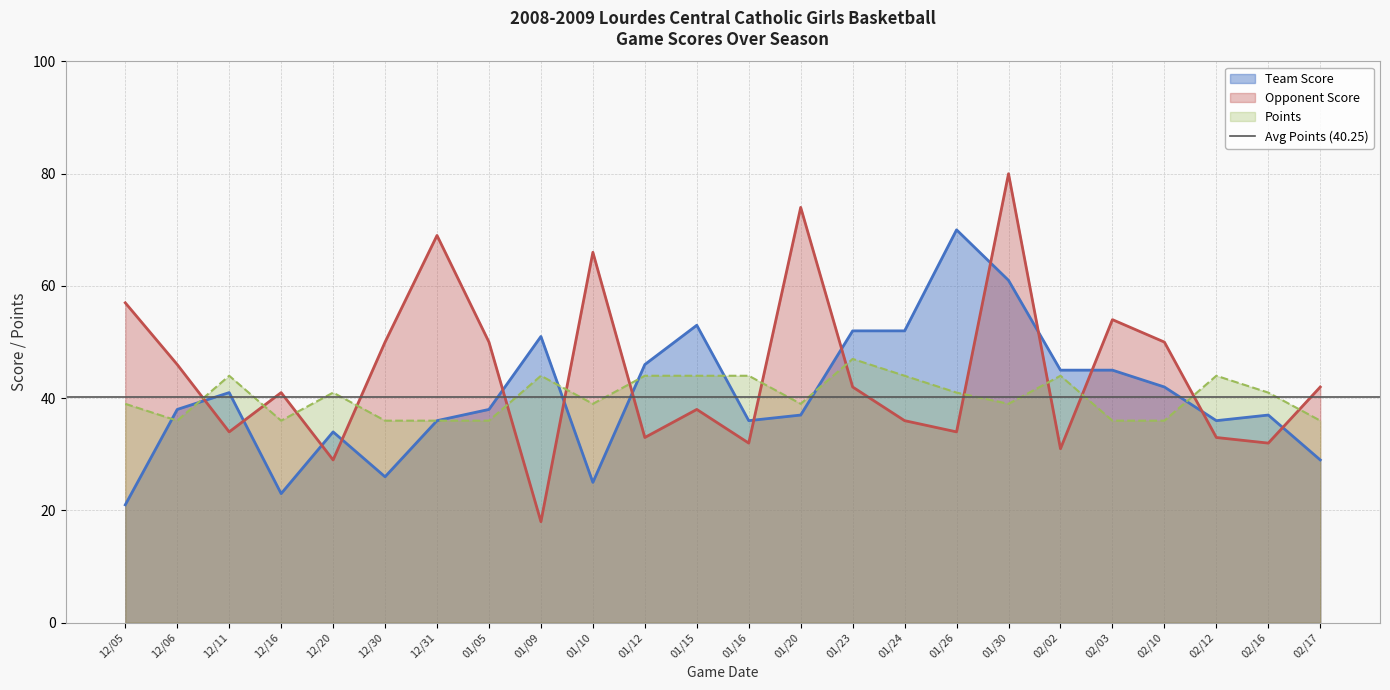

Where is the first local minimum for Opponent Score?

12/11